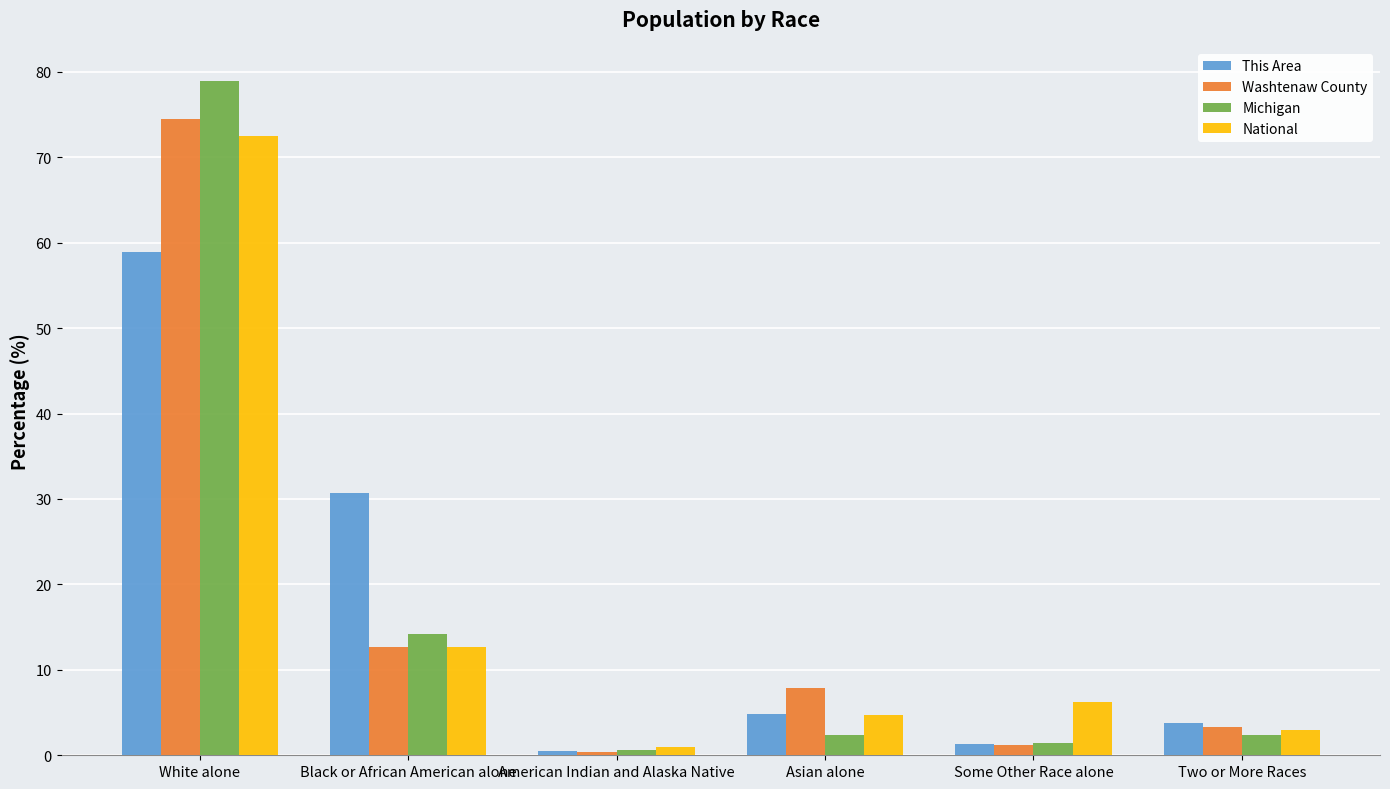

At how many categories does at least one series exceed 36?

1